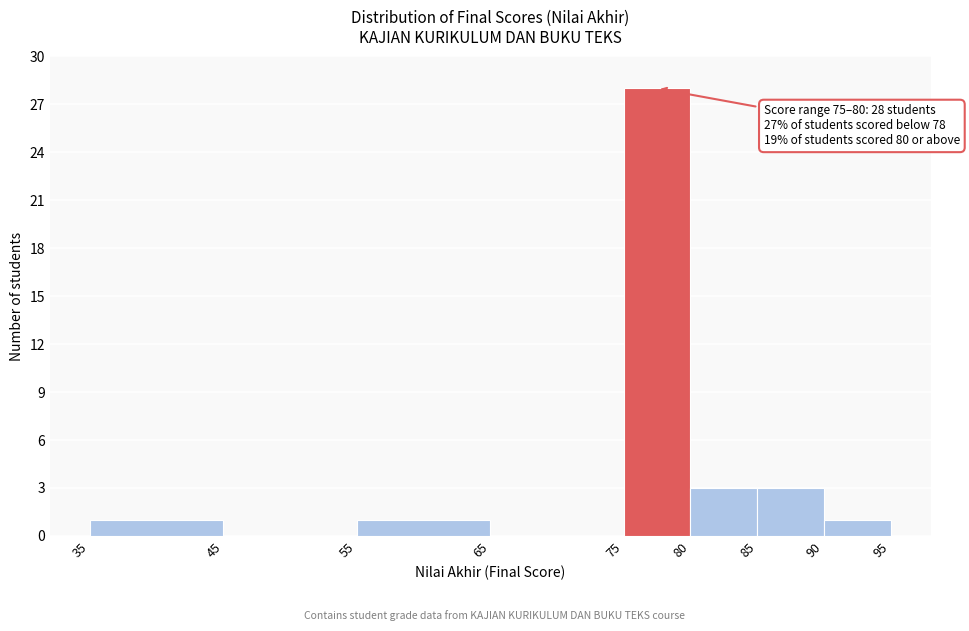

Over which range of the x-axis is the bar tallest?

75 to 80